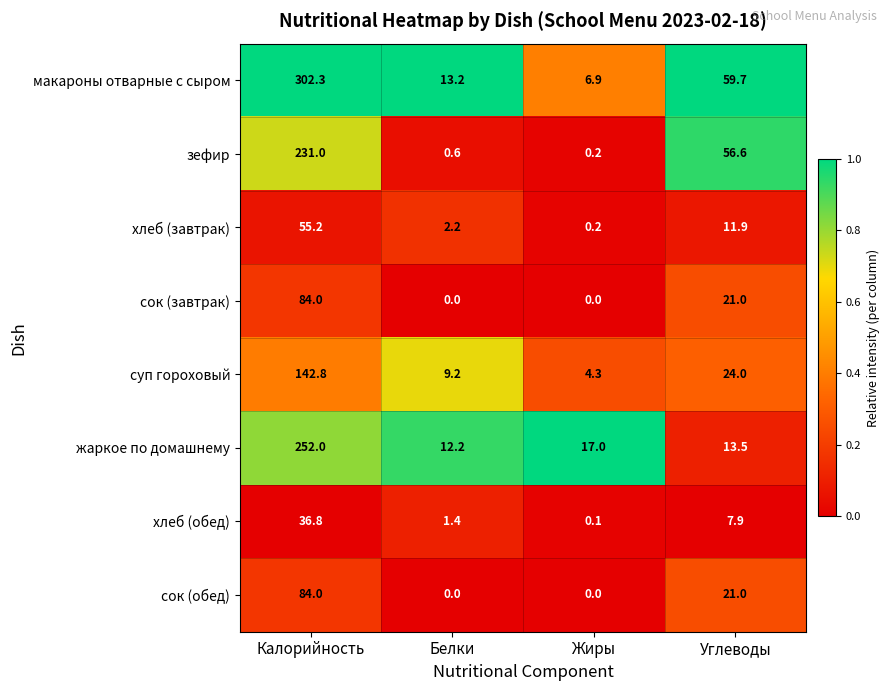

What is the total value across all series at Белки?

38.8